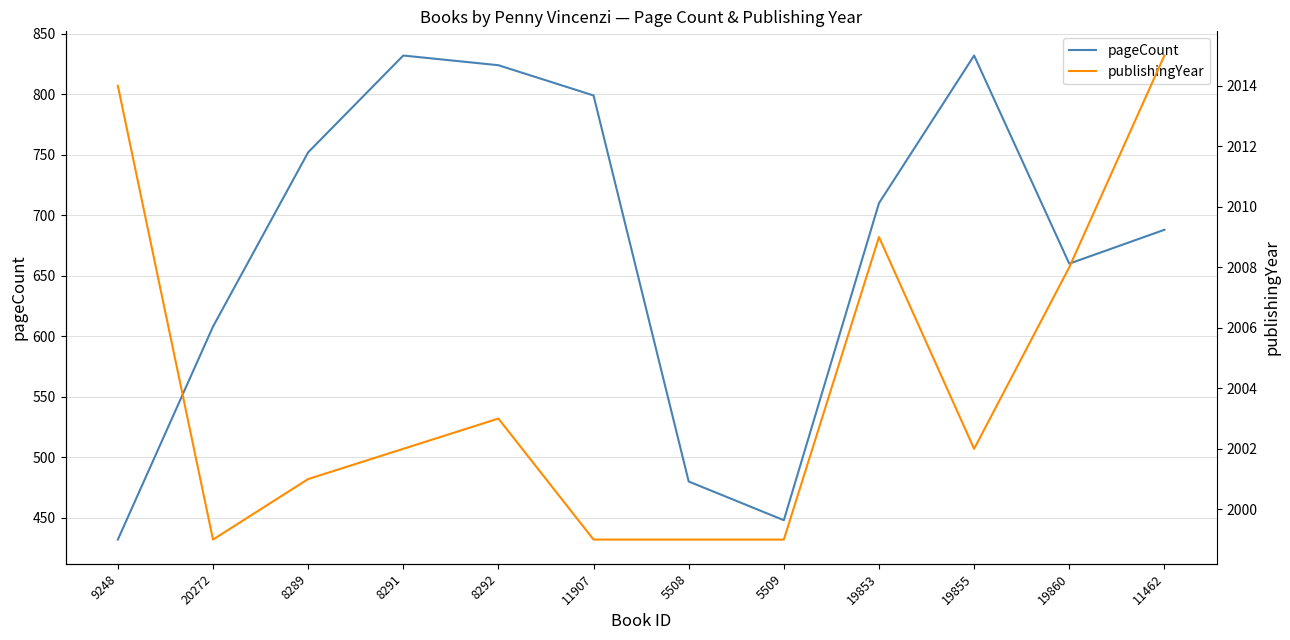

List the series in order of their overall mean, lowest first.

pageCount, publishingYear